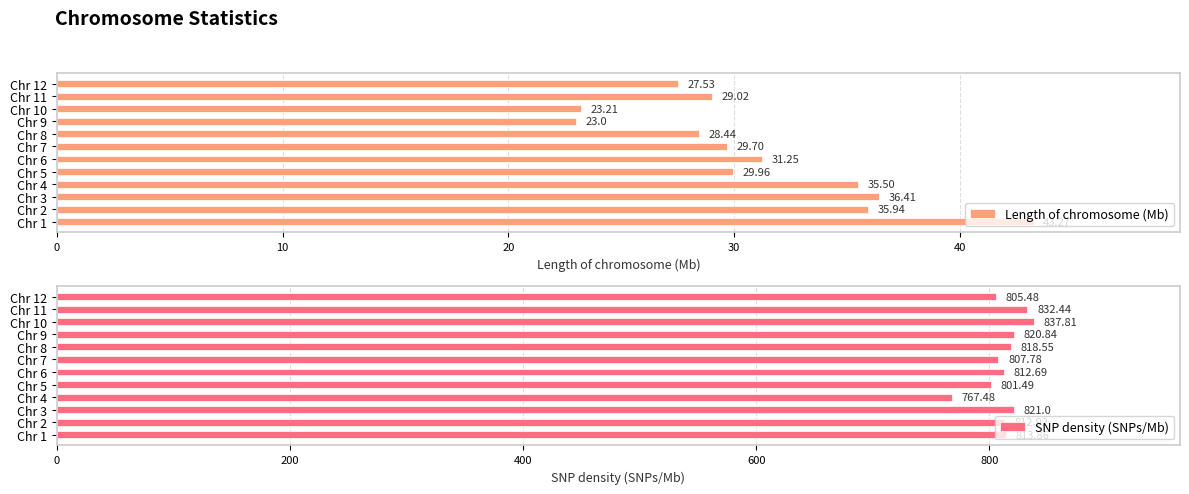

Where is SNP density (SNPs/Mb) nearest to the value 802?

Chr 5